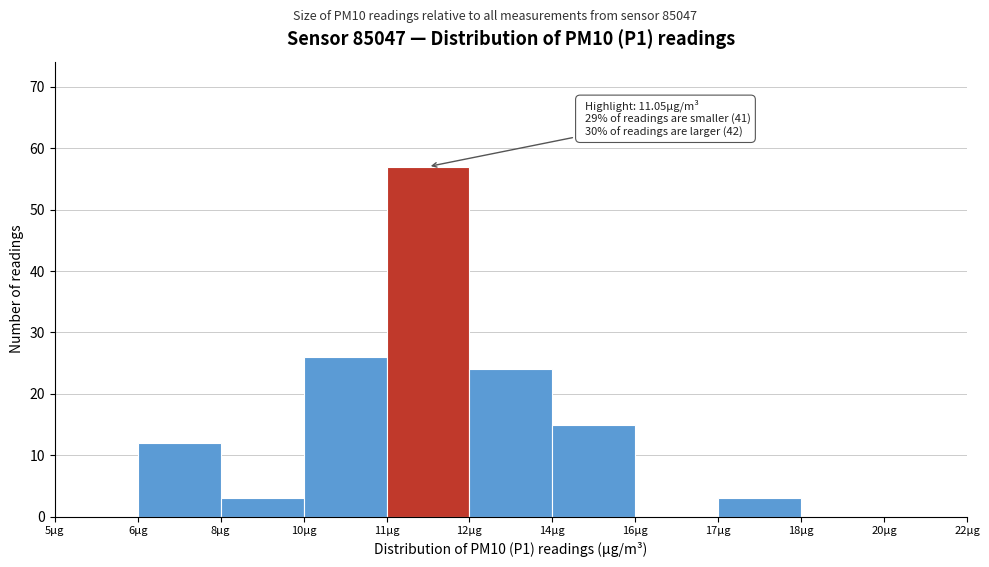

Reading left to right, transcribe all the data shown in this chart.

5µg=0	6µg=12	8µg=3	10µg=26	11µg=57	12µg=24	14µg=15	16µg=0	17µg=3	18µg=0	20µg=0